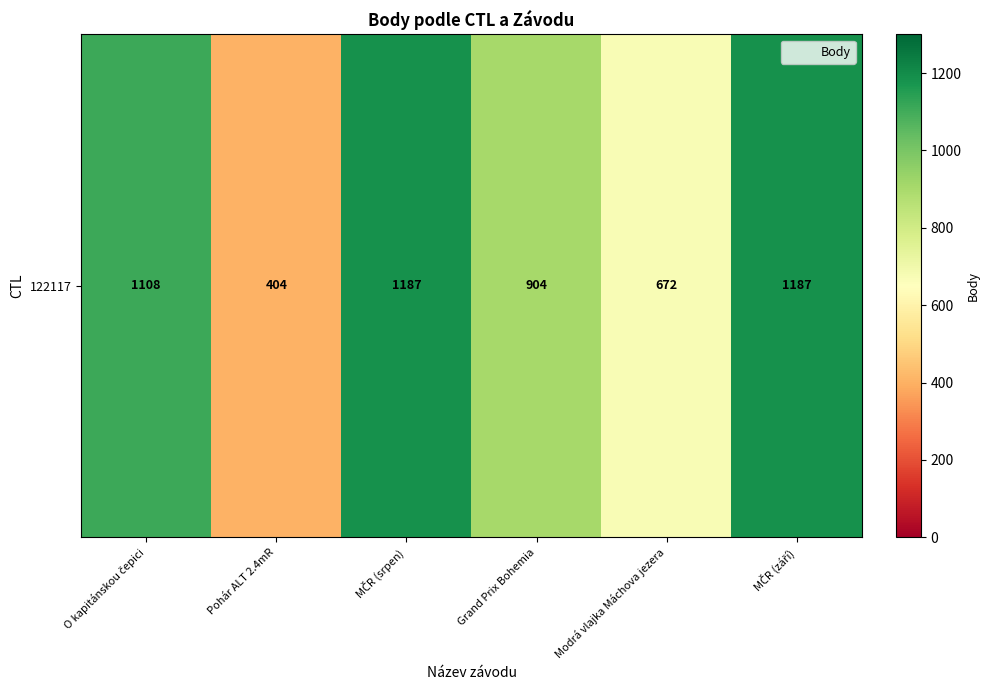

Which label corresponds to the largest value in the chart?

MČR (srpen)